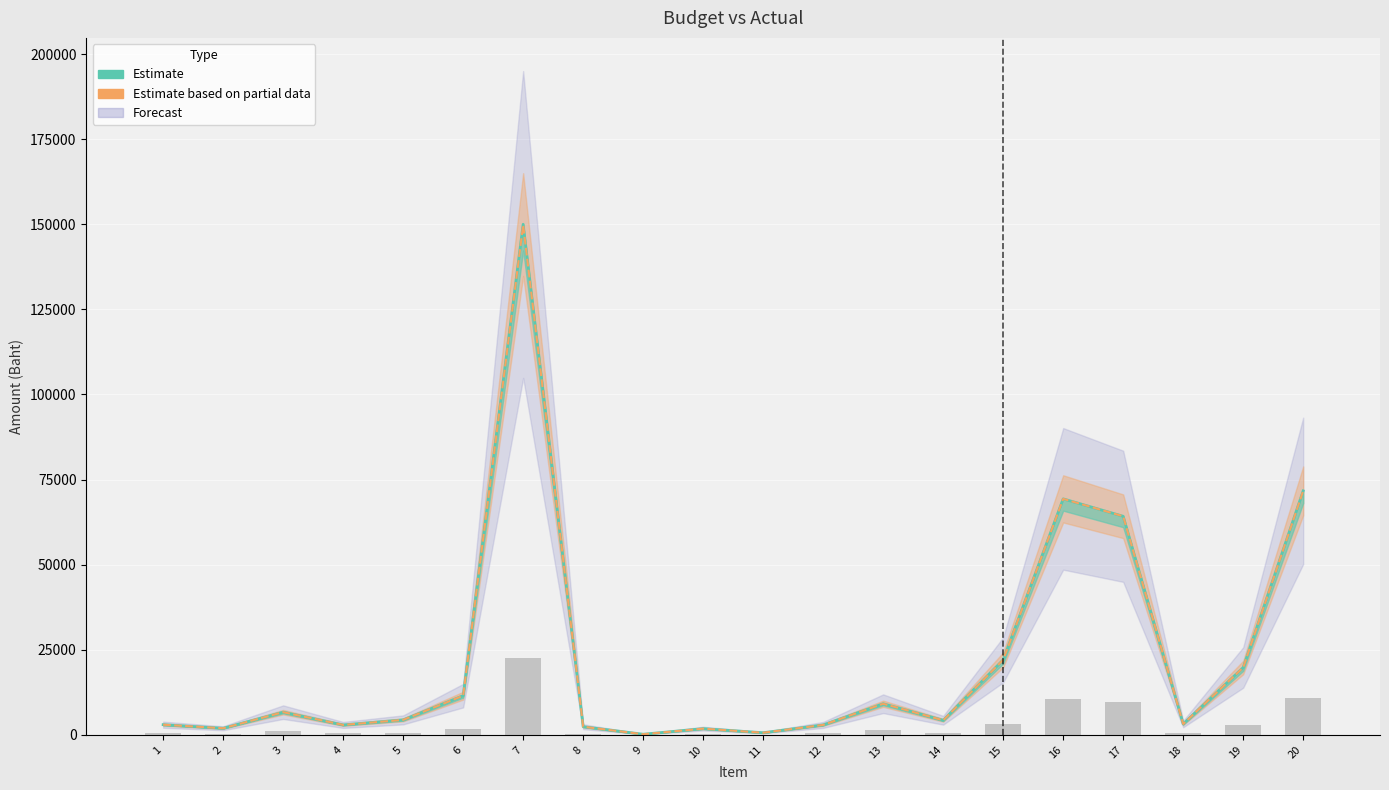

What is the minimum value shown in the chart?

192.6